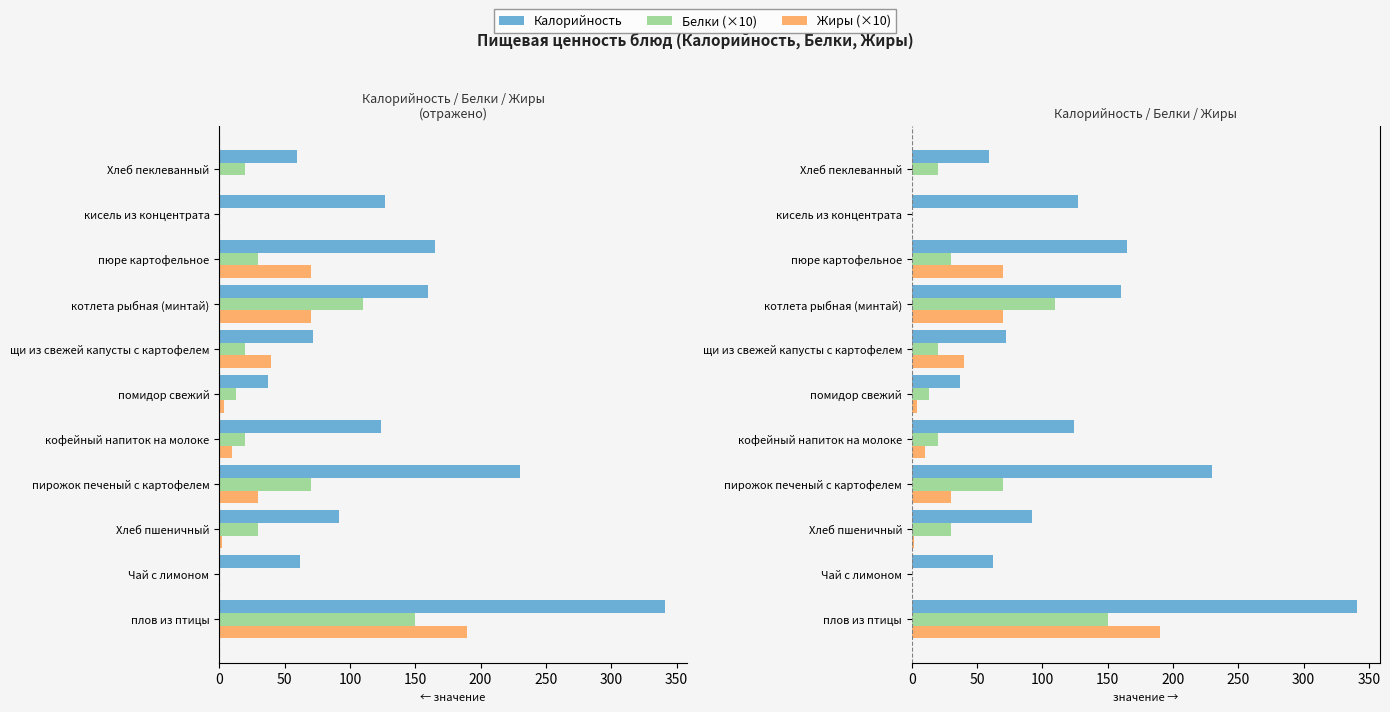

Is it true that Калорийность equals 79.8 at Хлеб пеклеванный?

False